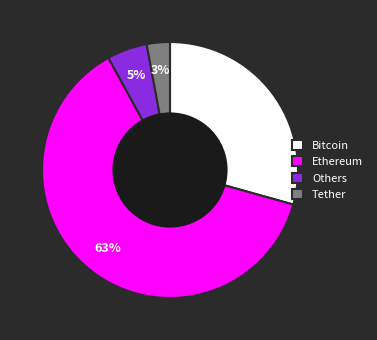

Does any single category account for the majority?

Yes